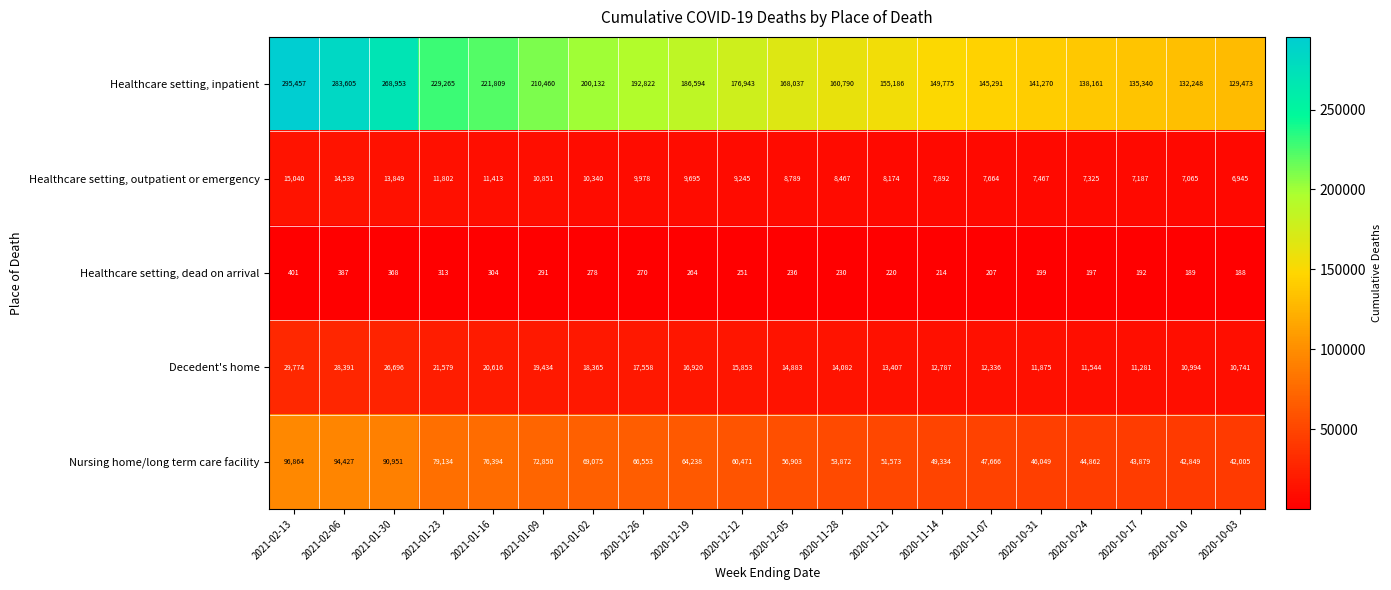

What is the maximum value shown in the chart?

295457